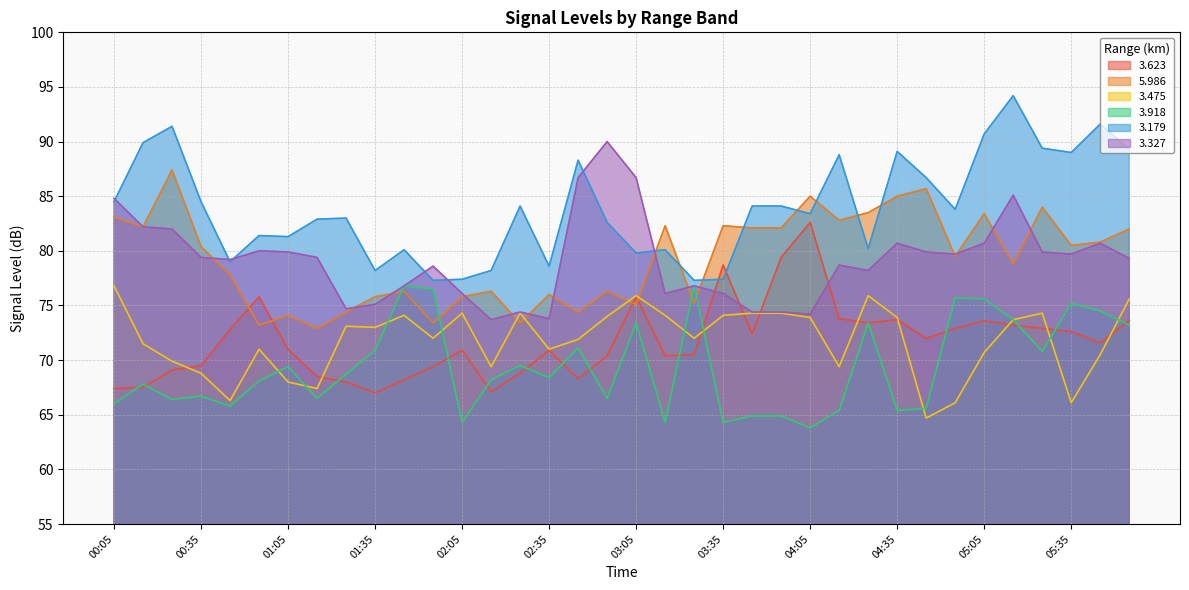

How many distinct data groups are displayed?

6